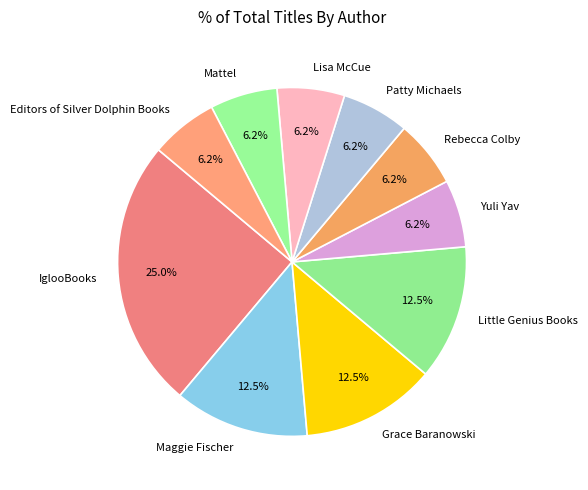

To the nearest percent, what percentage of the pie is Patty Michaels?

6%